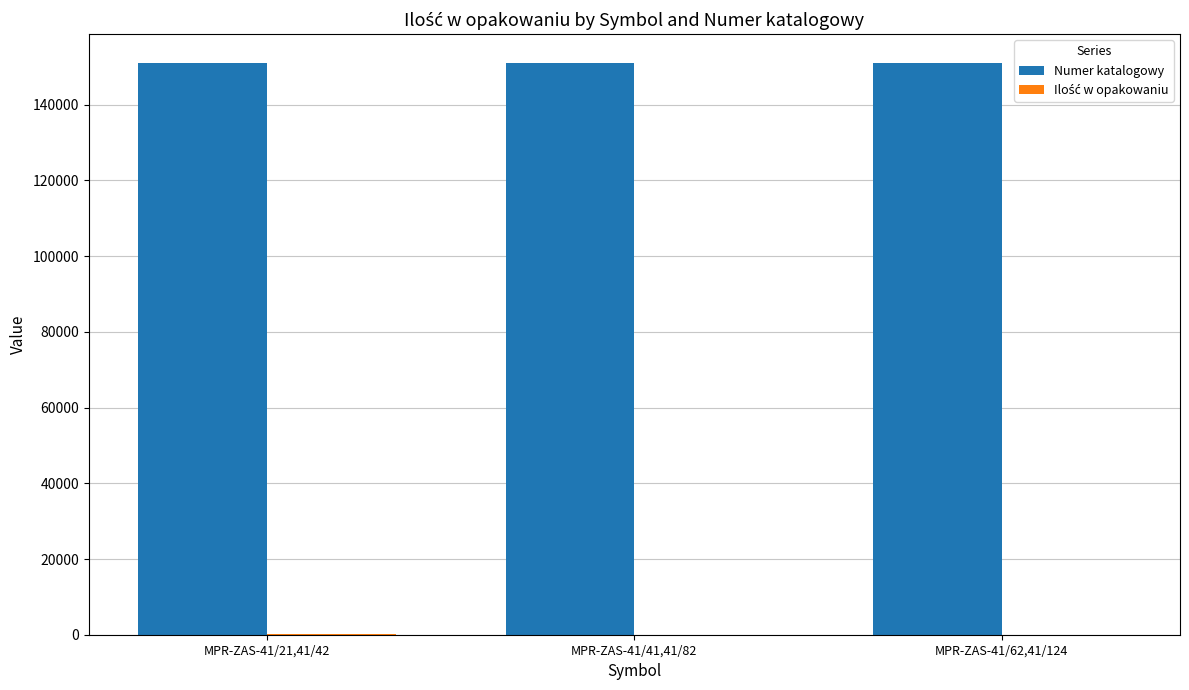

How many groups of bars are there?

3